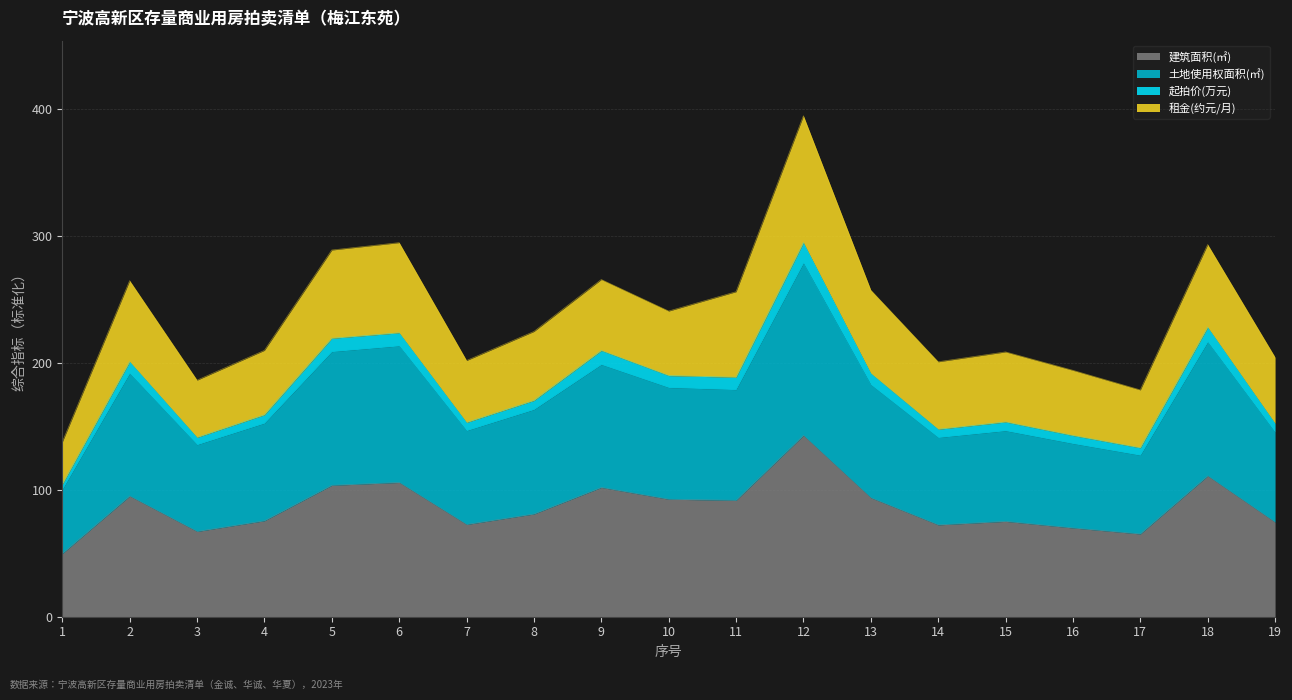

How many lines are shown in the chart?

4